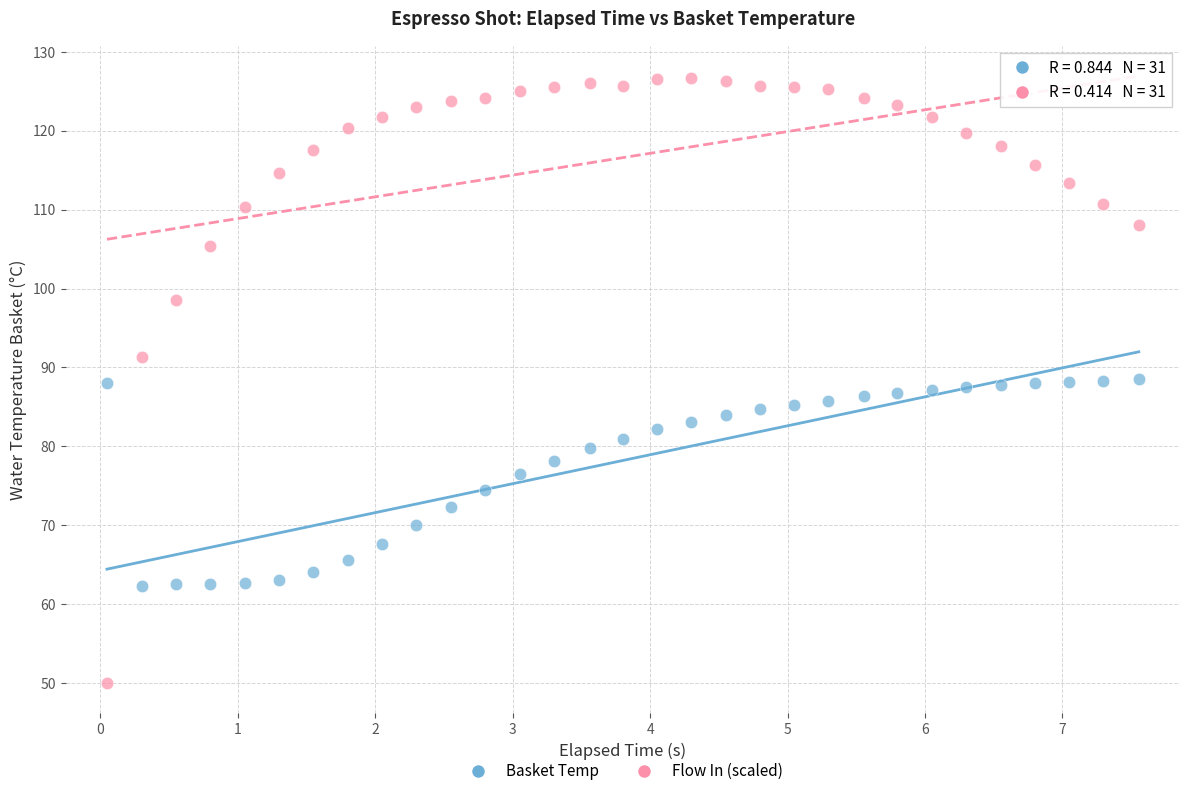

Across all data points, what is the range of Y values (max minus min)?

76.7